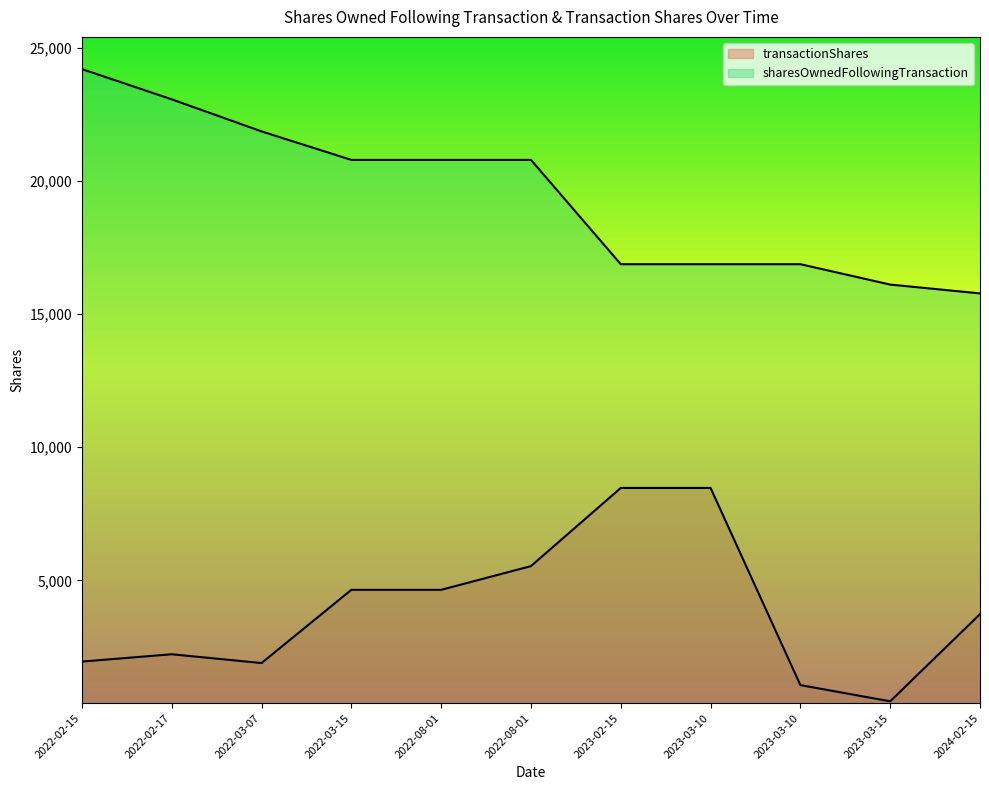

What is the total value across all series at 2023-03-15?

16567